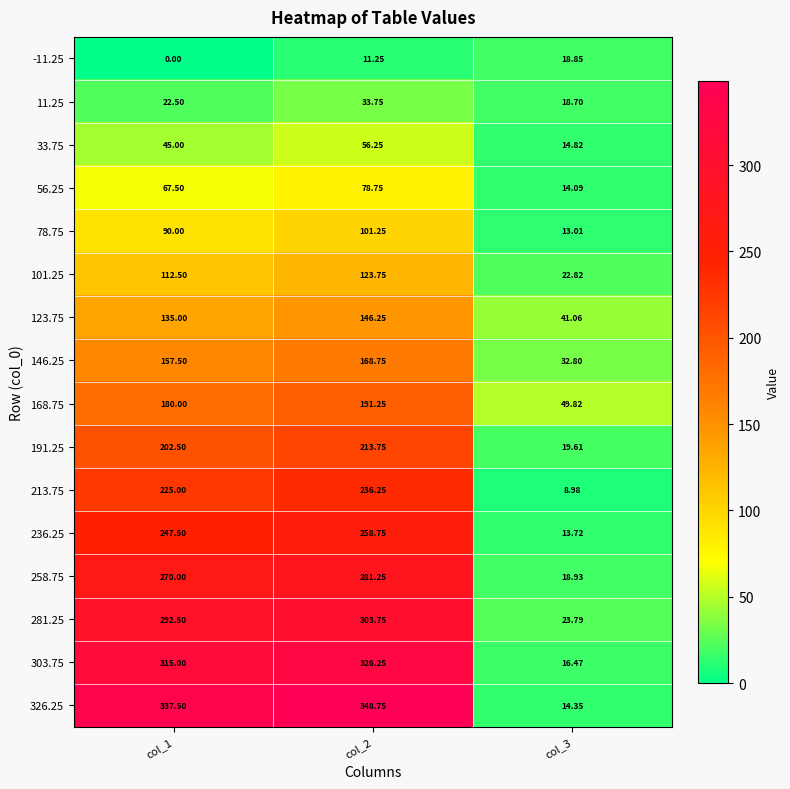

Is the value of 213.75 at col_2 greater than the value of 56.25 at col_1?

Yes